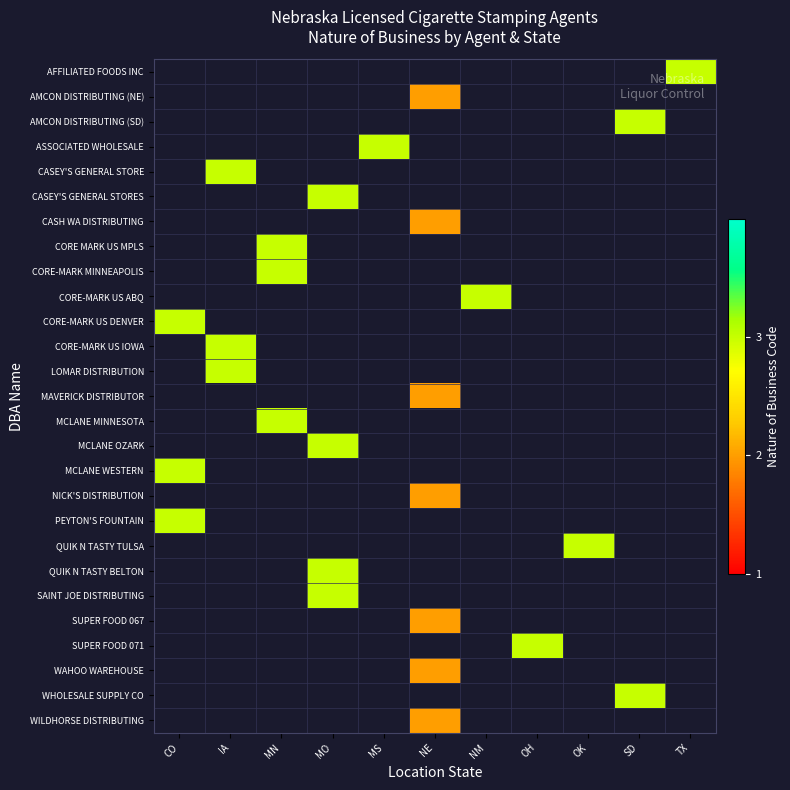

Which category has the highest value across all series?

TX